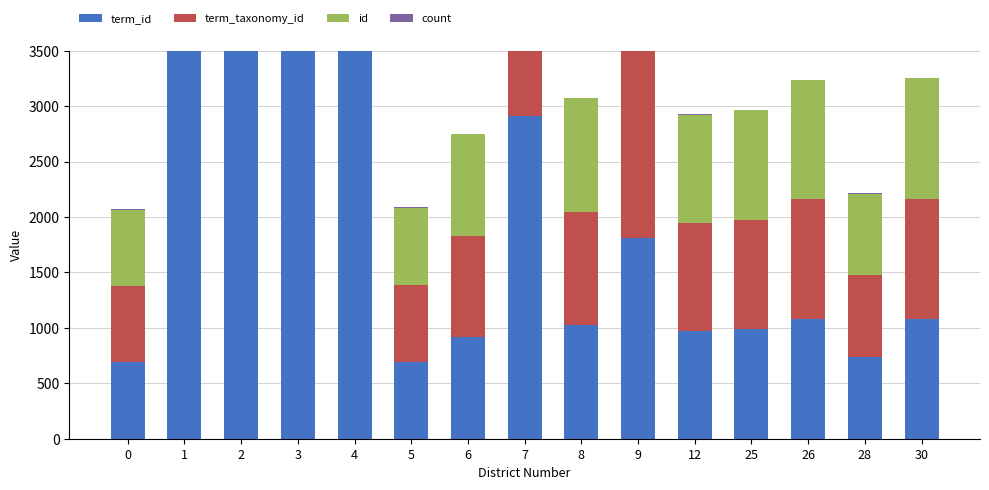

Which has a higher value, 26 or 5?

26